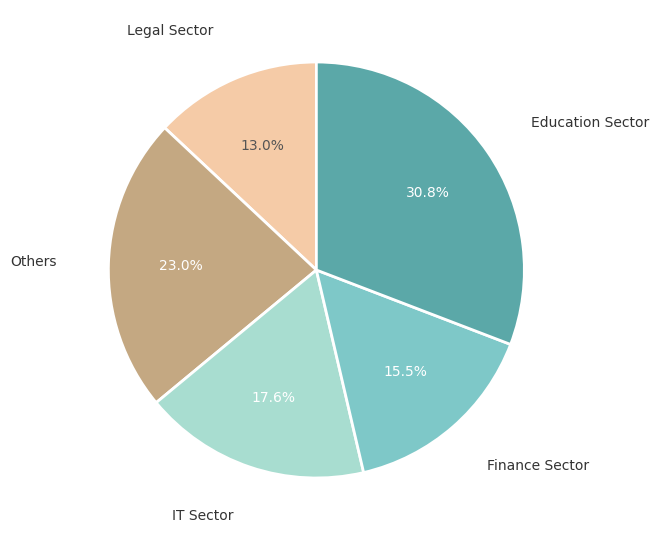

Does any single category account for the majority?

No